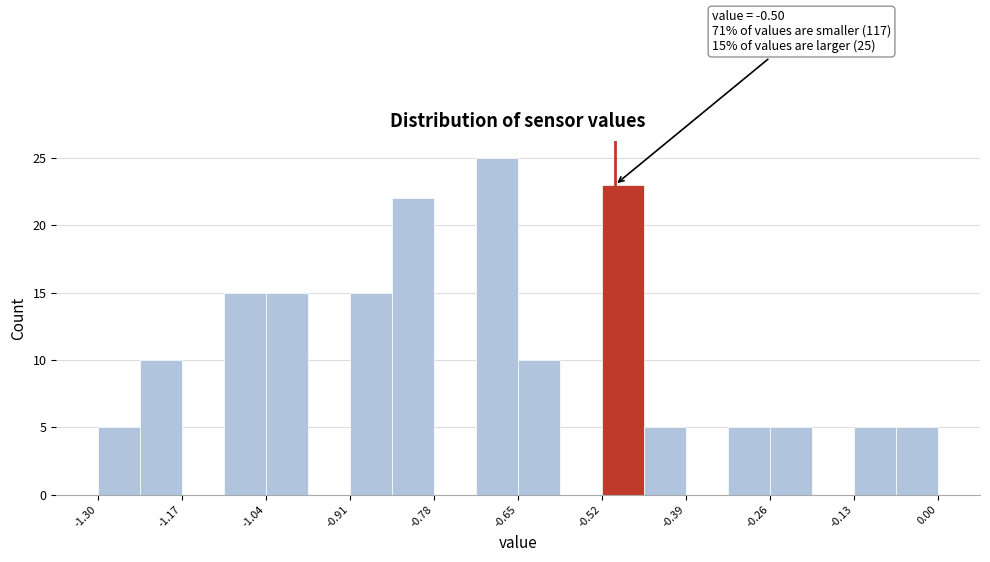

Read against the x-axis, roughly where is the centre of the tallest bar?

-0.68